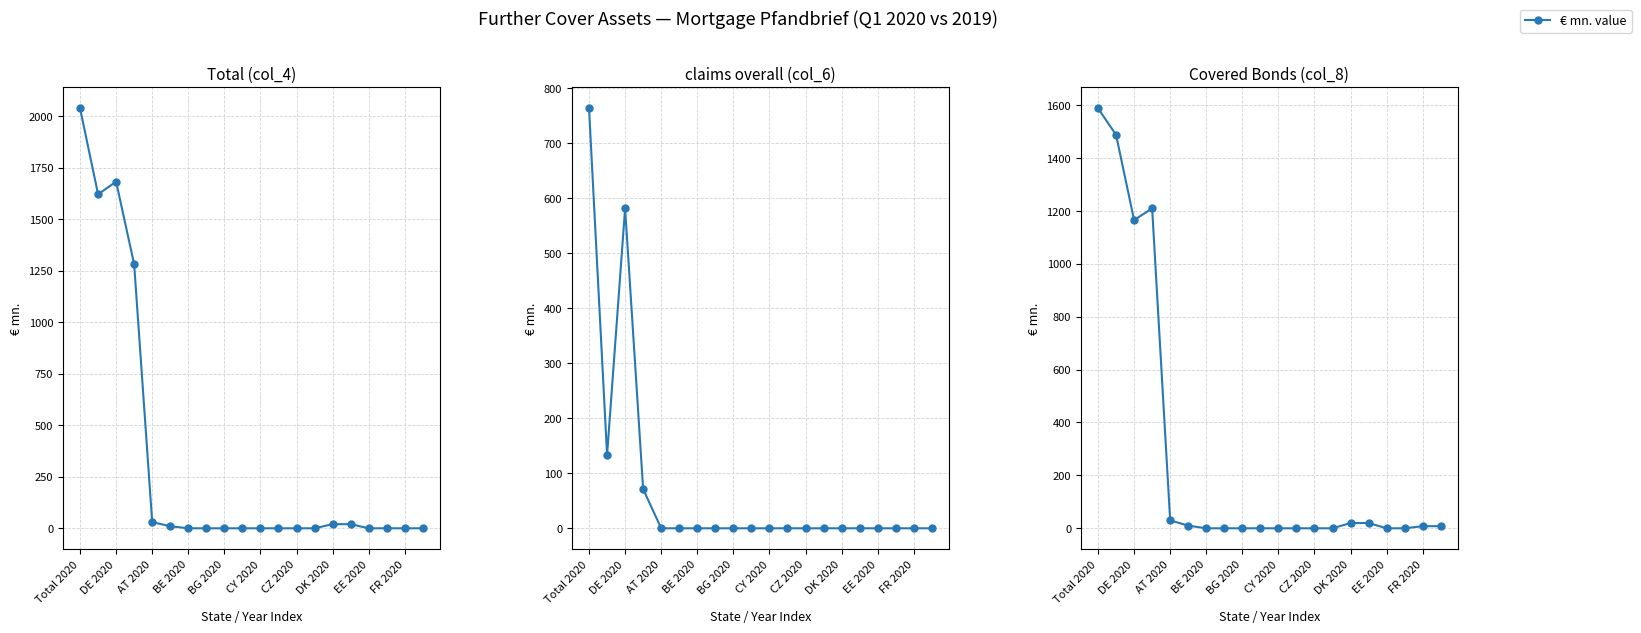

Rank the series at DE 2020 from lowest to highest value.

claims overall (col_6), Covered Bonds (col_8), Total (col_4)